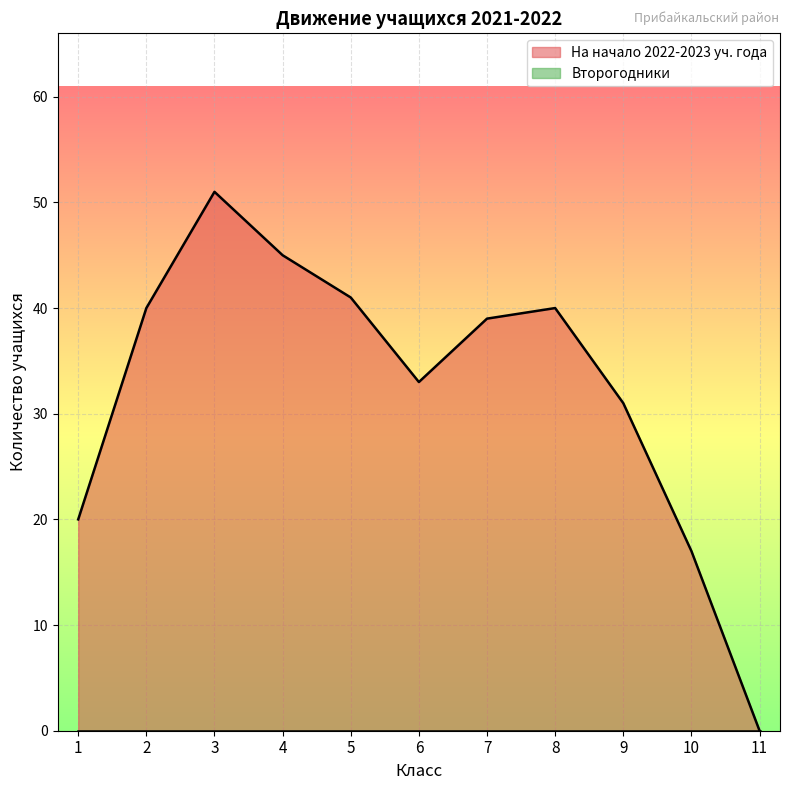

Where is the first local maximum?

3